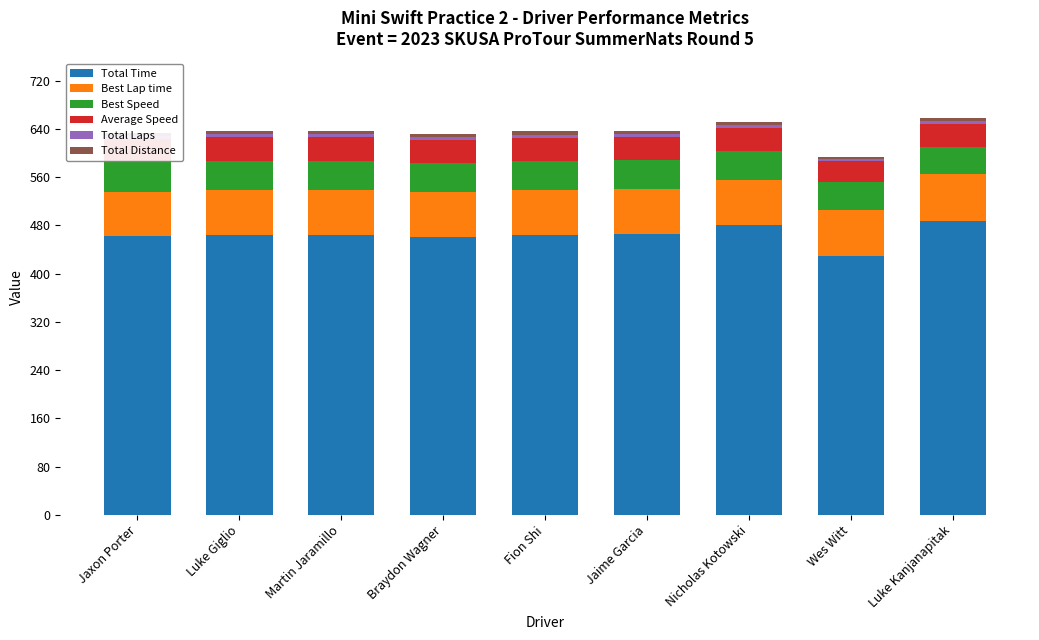

Between Jaxon Porter and Luke Kanjanapitak, which is larger?

Luke Kanjanapitak